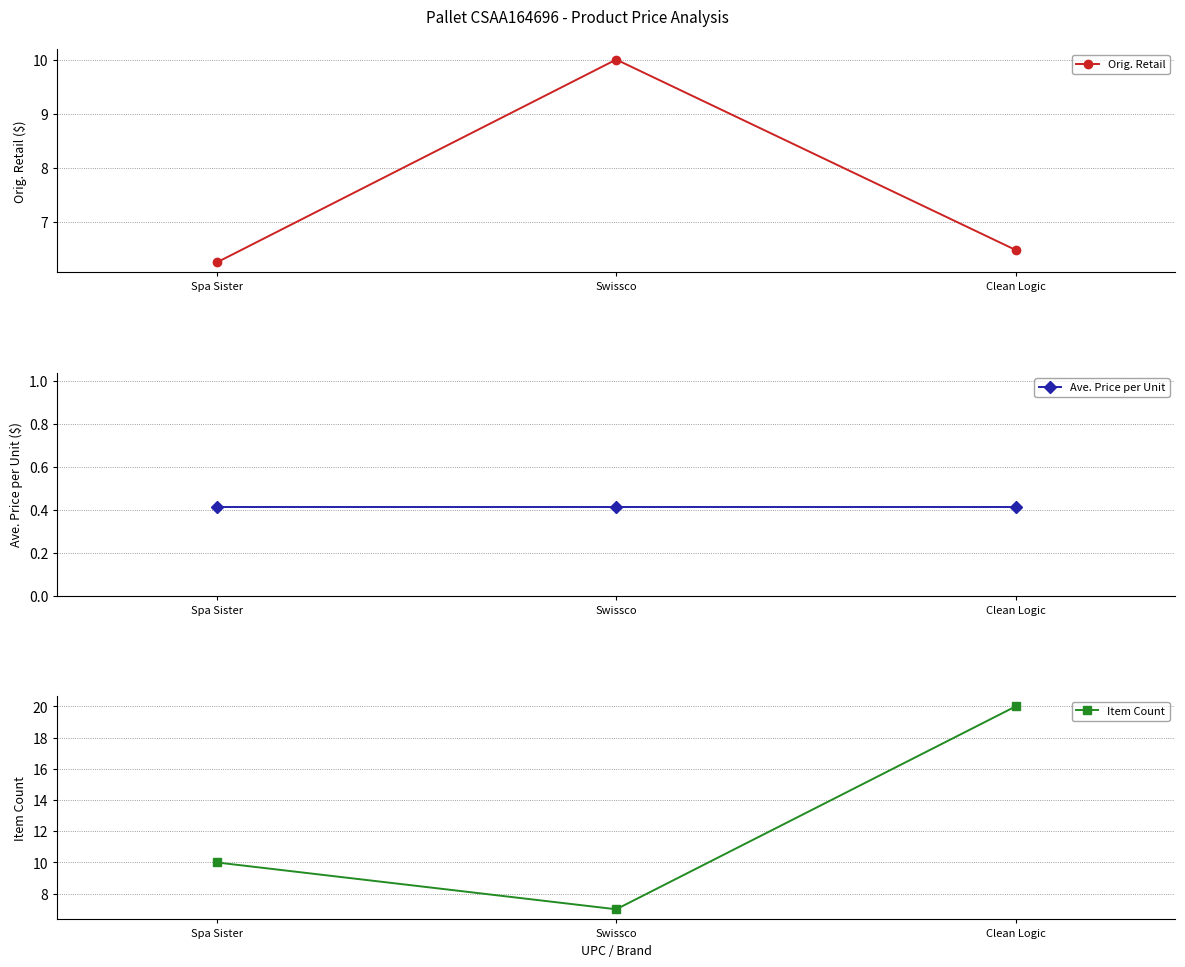

At which category is the sum across all series the highest?

Clean Logic